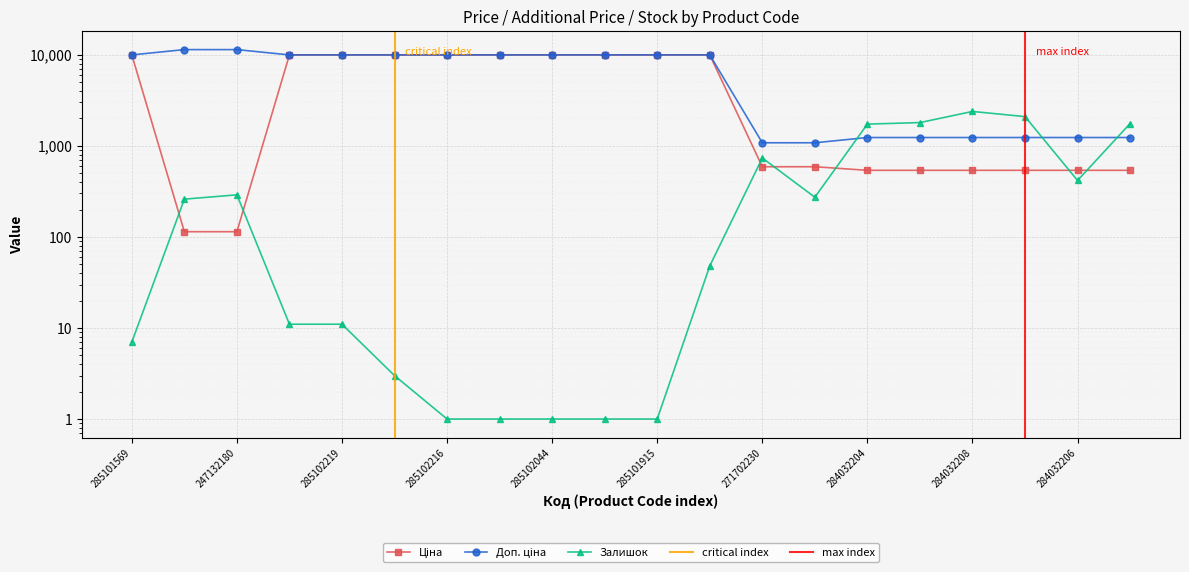

Which series has the largest range (max minus min)?

Доп. ціна